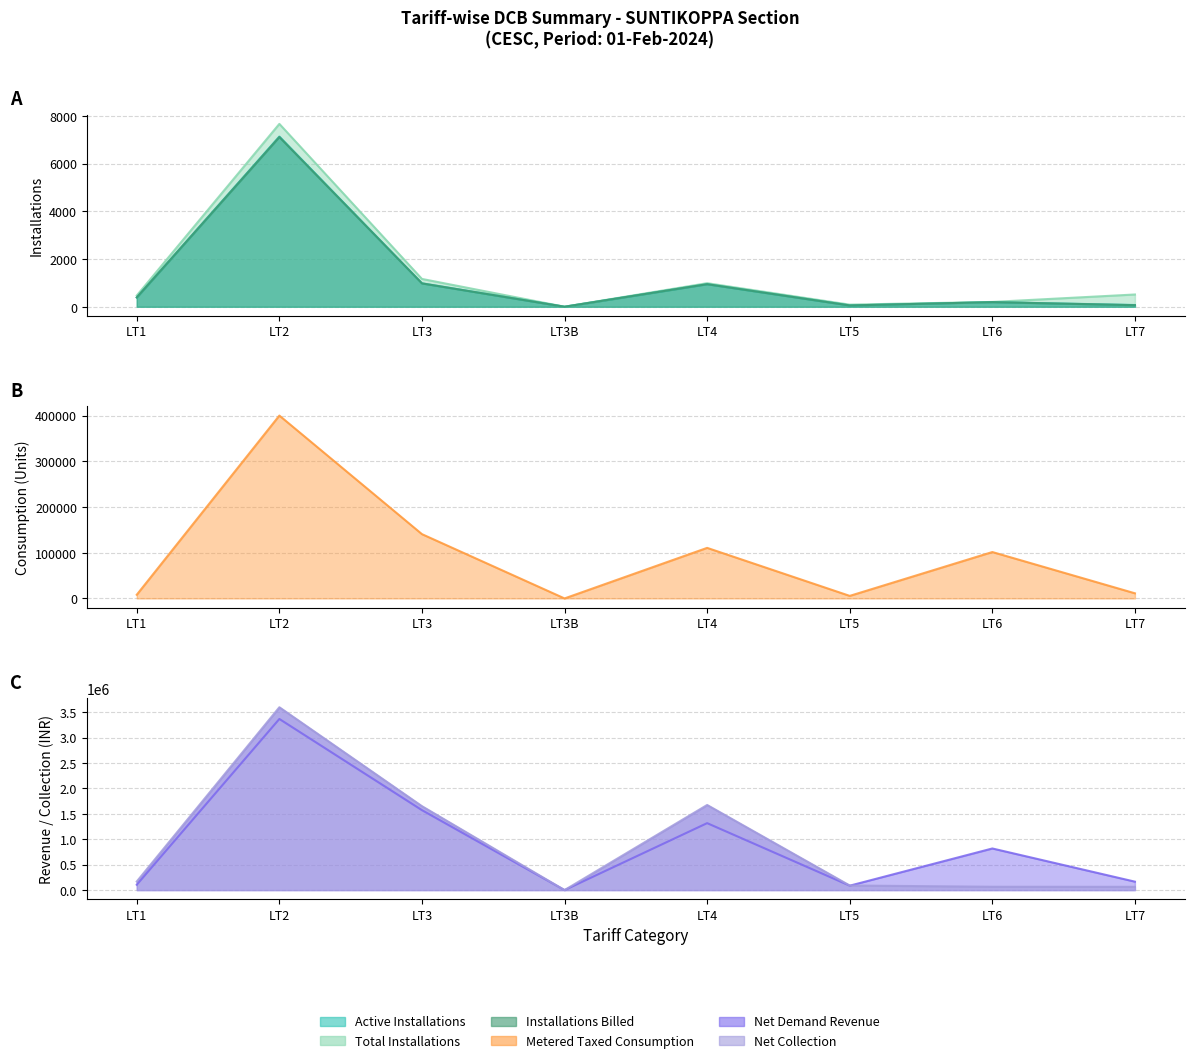

How many lines are shown in the chart?

6